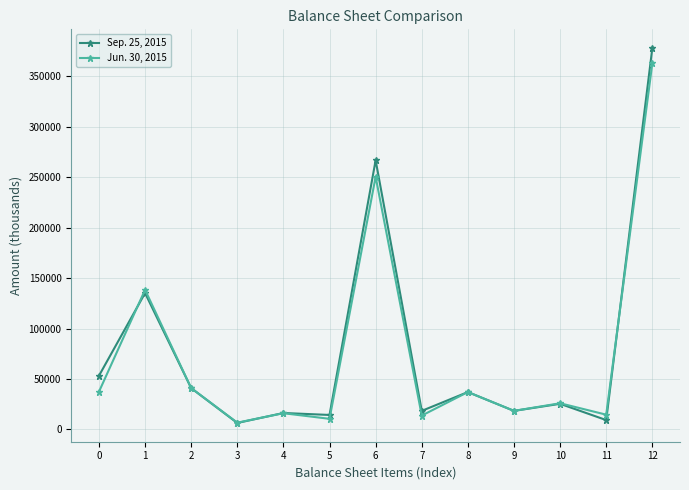

At which category is the sum across all series the highest?

12